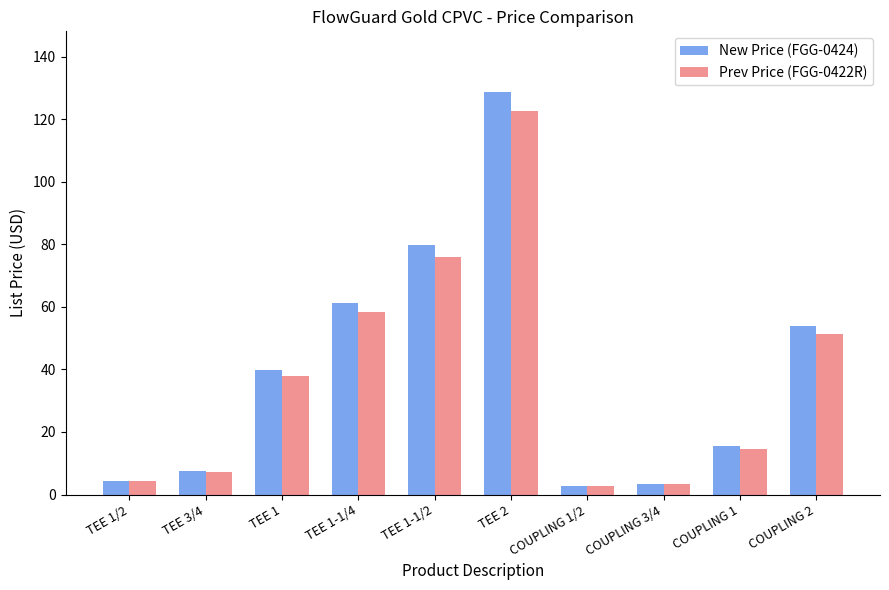

How many bars are there in each group?

2